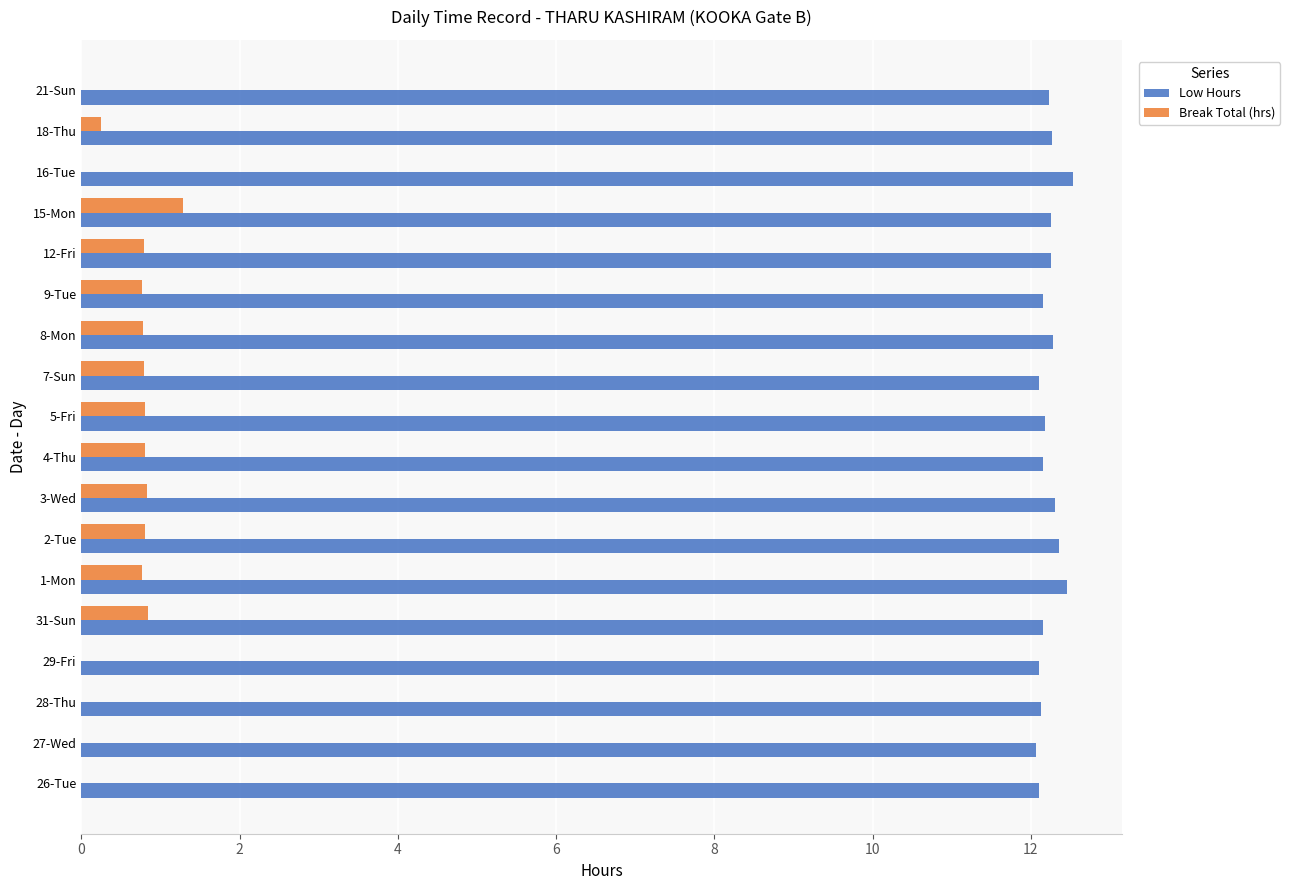

Which category has the highest value in the Break Total (hrs) series?

15-Mon